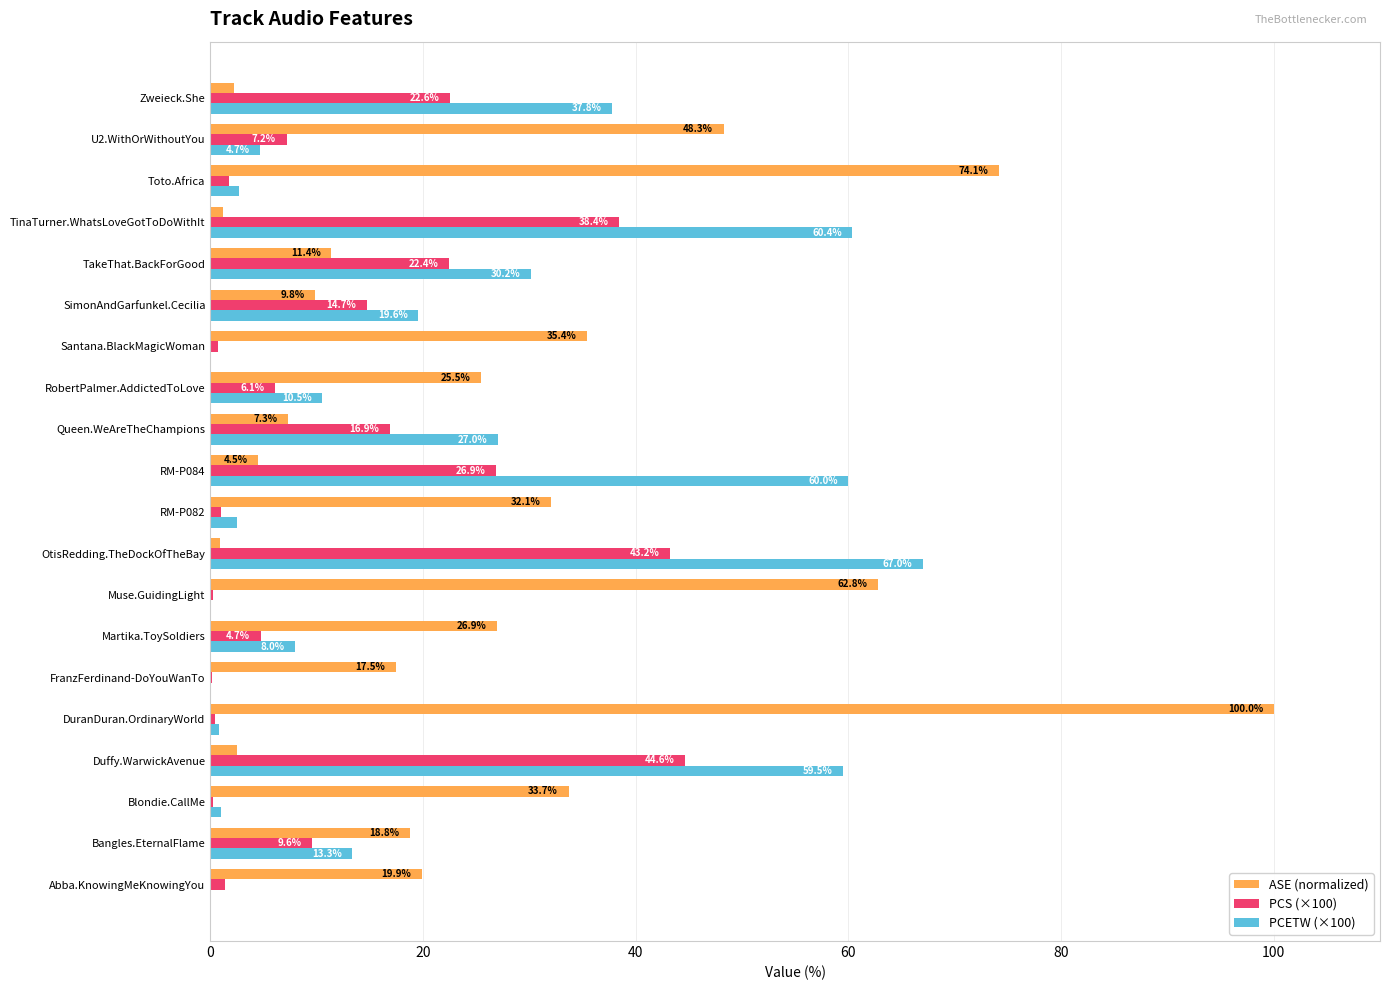

The PCETW (×100) series shows 10.5 at RobertPalmer.AddictedToLove. True or false?

True